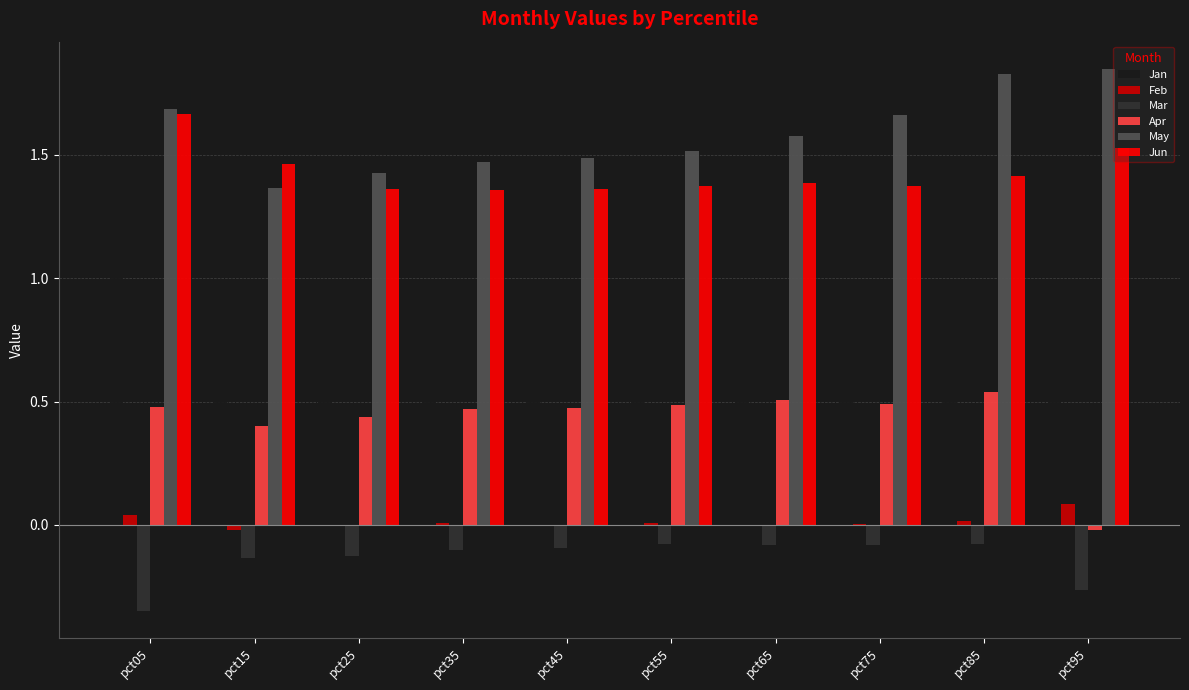

Read the Feb value at pct95.

0.1